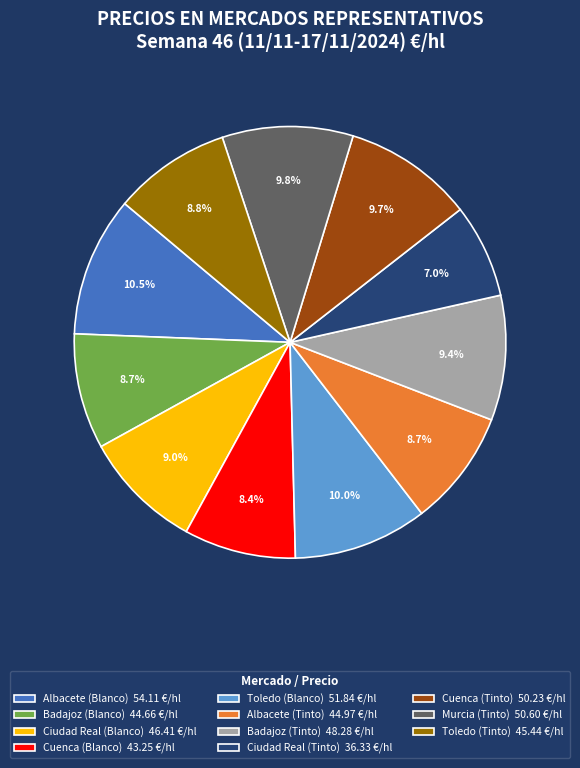

Is Murcia (Tinto) the majority of the pie?

No